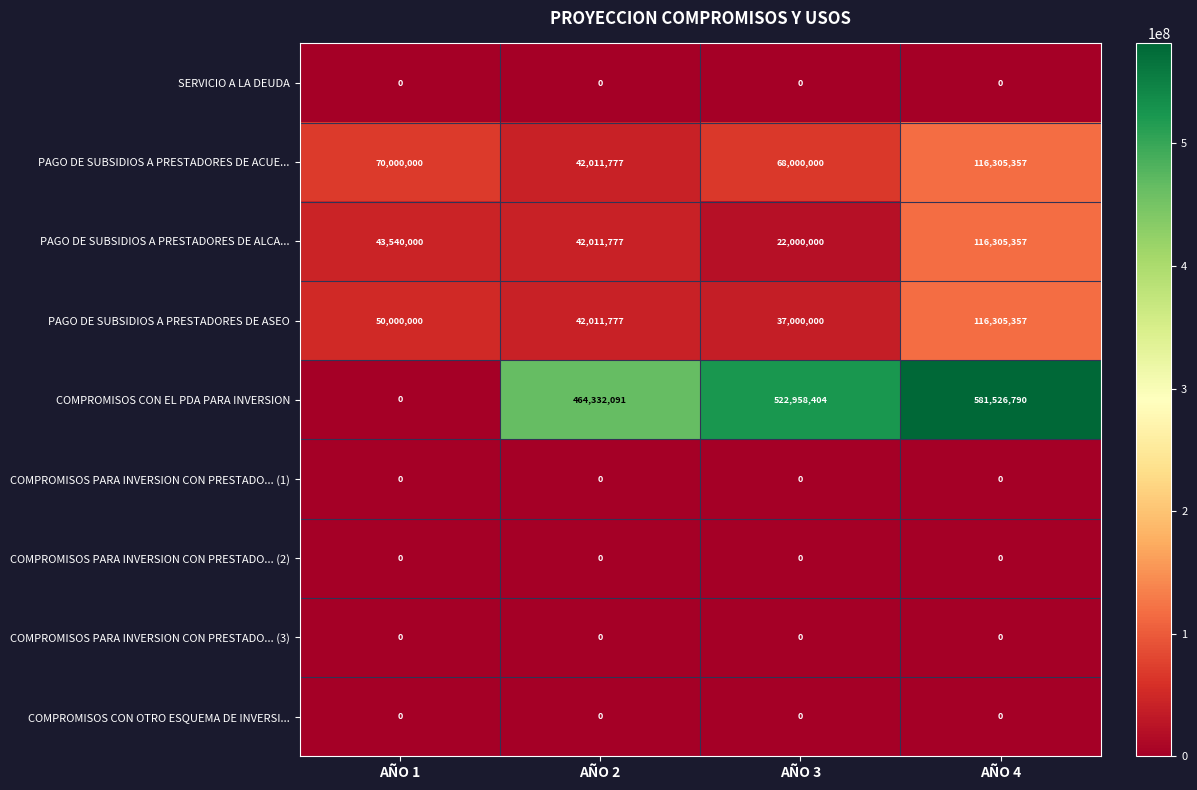

True or false: COMPROMISOS PARA INVERSION CON PRESTADO... (1) has a value of 0 at AÑO 2.

True